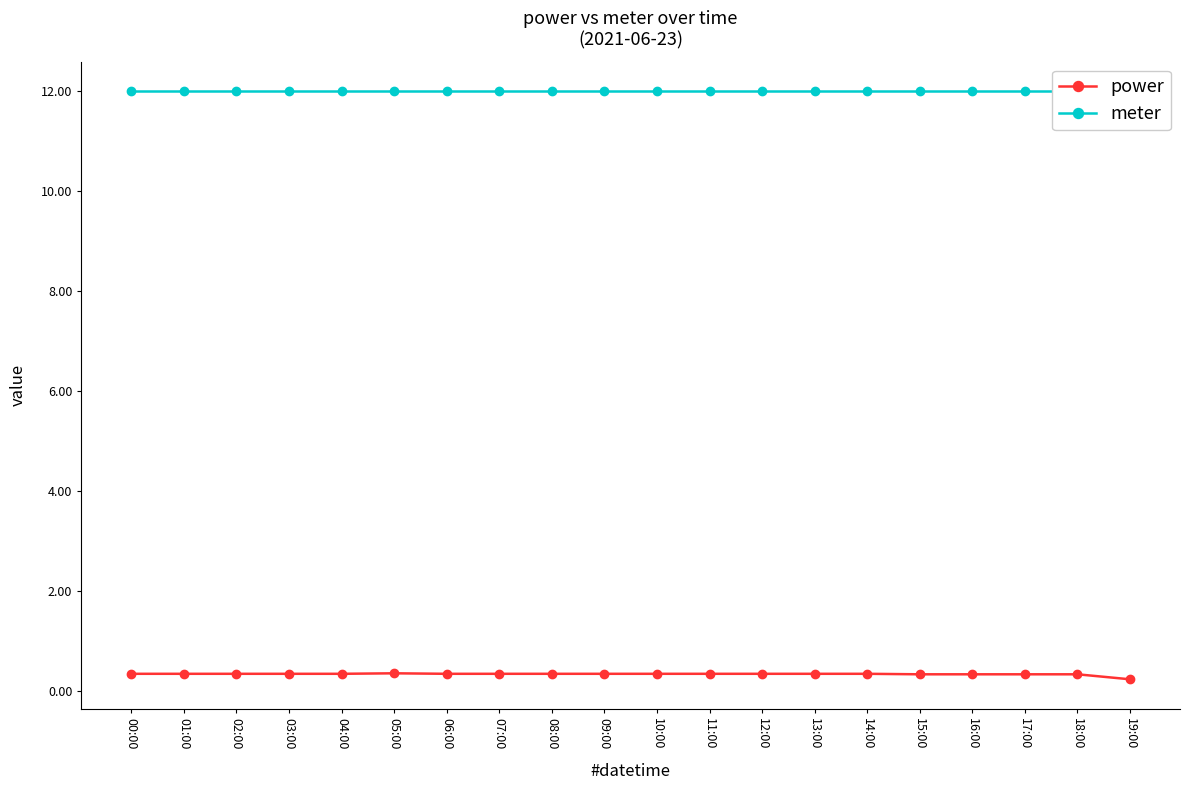

Reading left to right, list all the values displayed in this chart.

power: 00:00=0.3	01:00=0.3	02:00=0.3	03:00=0.3	04:00=0.3	05:00=0.3	06:00=0.3	07:00=0.3	08:00=0.3	09:00=0.3	10:00=0.3	11:00=0.3	12:00=0.3	13:00=0.3	14:00=0.3	15:00=0.3	16:00=0.3	17:00=0.3	18:00=0.3	19:00=0.2
meter: 00:00=12.0	01:00=12.0	02:00=12.0	03:00=12.0	04:00=12.0	05:00=12.0	06:00=12.0	07:00=12.0	08:00=12.0	09:00=12.0	10:00=12.0	11:00=12.0	12:00=12.0	13:00=12.0	14:00=12.0	15:00=12.0	16:00=12.0	17:00=12.0	18:00=12.0	19:00=12.0